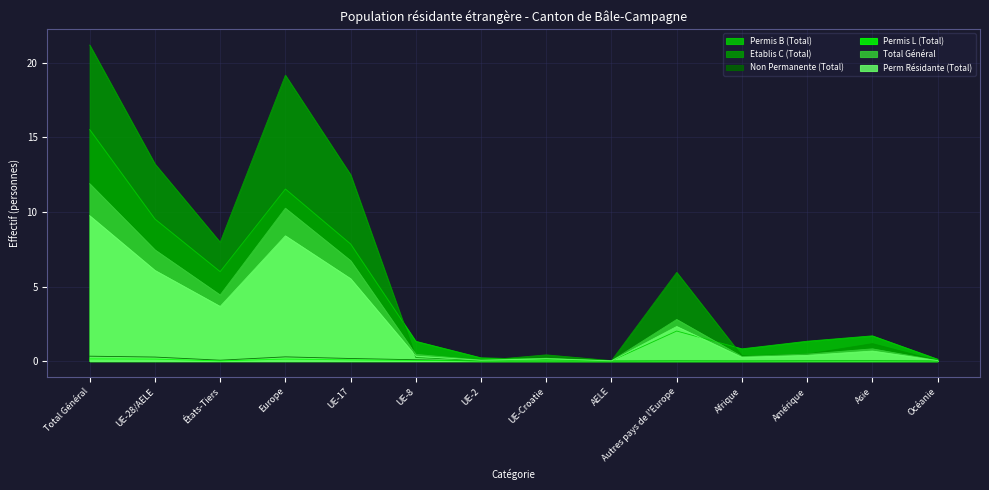

Reading right to left, transcribe all the data shown in this chart.

Permis B (Total): 0.1	1.7	1.3	0.8	2.0	0.0	0.1	0.2	1.3	7.9	11.5	6.0	9.5	15.5
Etablis C (Total): 0.0	1.2	0.5	0.4	5.9	0.0	0.4	0.0	0.2	12.5	19.2	8.0	13.2	21.2
Non Permanente (Total): 0.0	0.0	0.0	0.0	0.0	0.0	0.0	0.0	0.1	0.2	0.3	0.1	0.3	0.3
Permis L (Total): 0.0	0.0	0.0	0.0	0.0	0.0	0.0	0.0	0.0	0.1	0.1	0.0	0.1	0.1
Total Général: 0.0	0.8	0.5	0.3	2.8	0.0	0.2	0.1	0.5	6.7	10.3	4.4	7.5	11.9
Perm Résidante (Total): 0.0	0.7	0.4	0.3	2.3	0.0	0.2	0.1	0.3	5.5	8.4	3.7	6.1	9.7